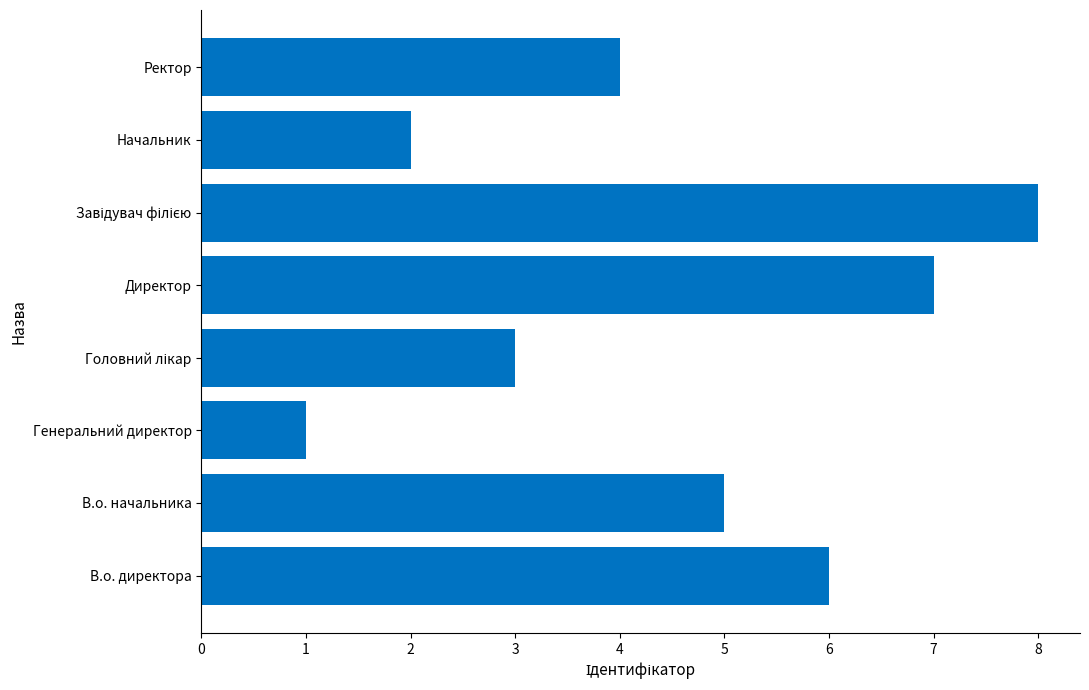

How many bars are there in total?

8